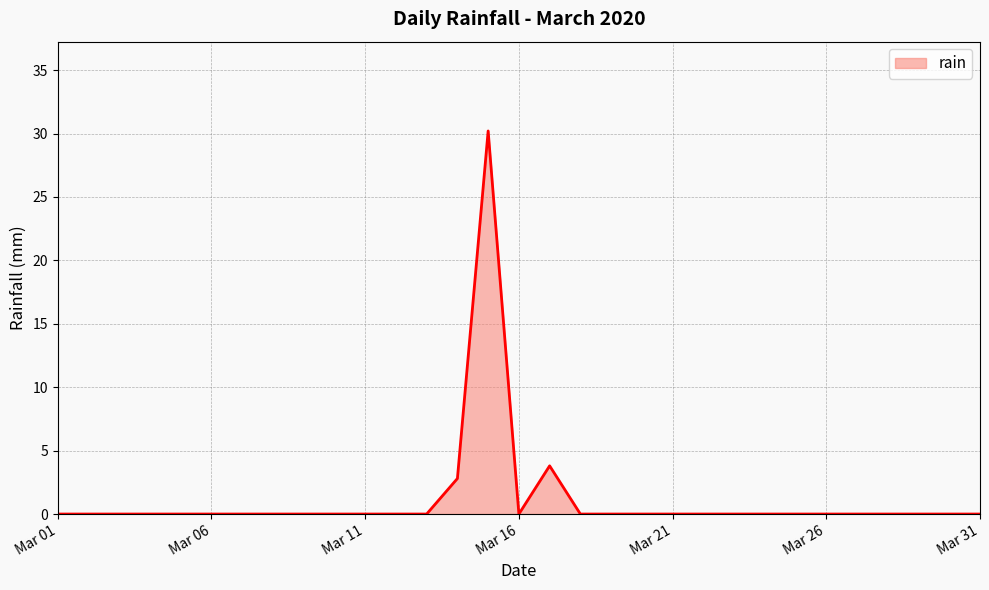

What is the average value?

1.2